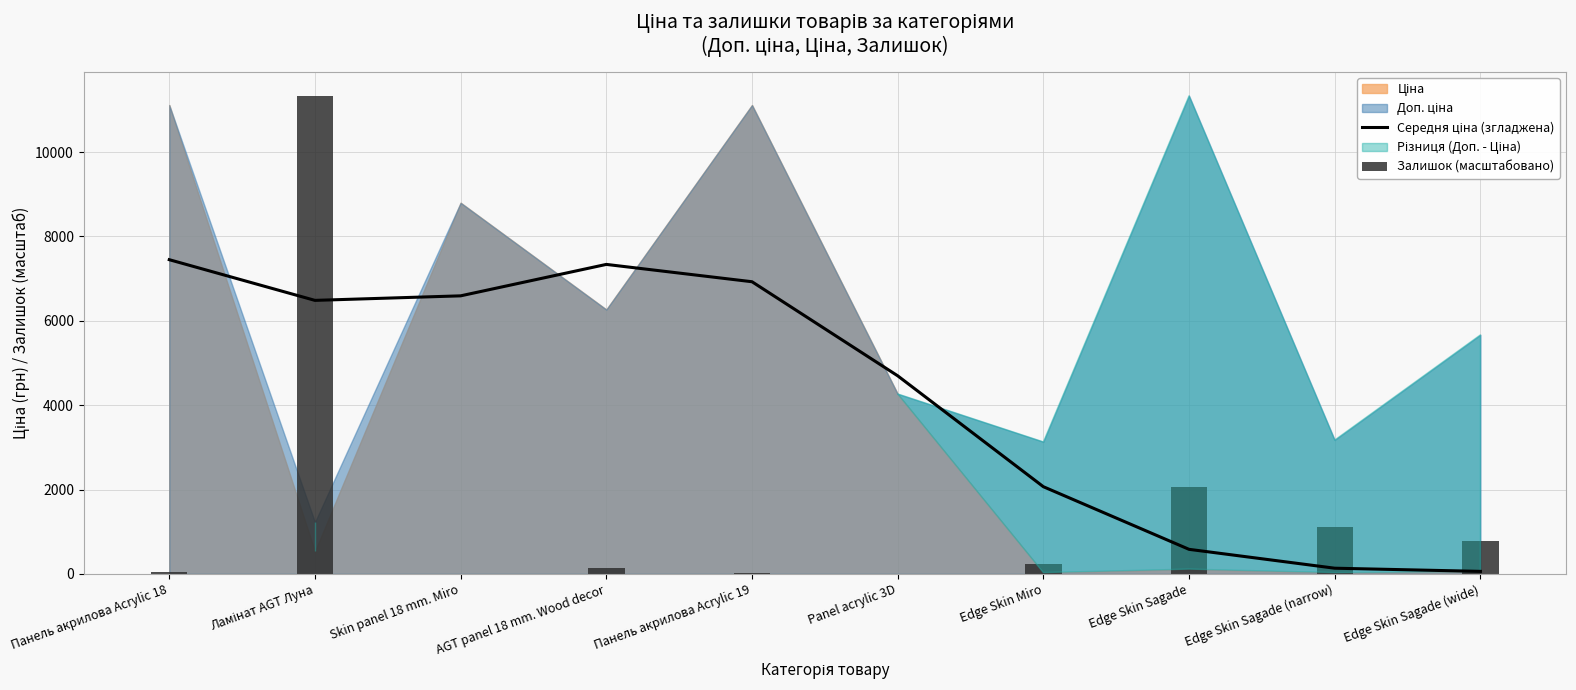

Which series has the largest range (max minus min)?

Залишок (масштабовано)